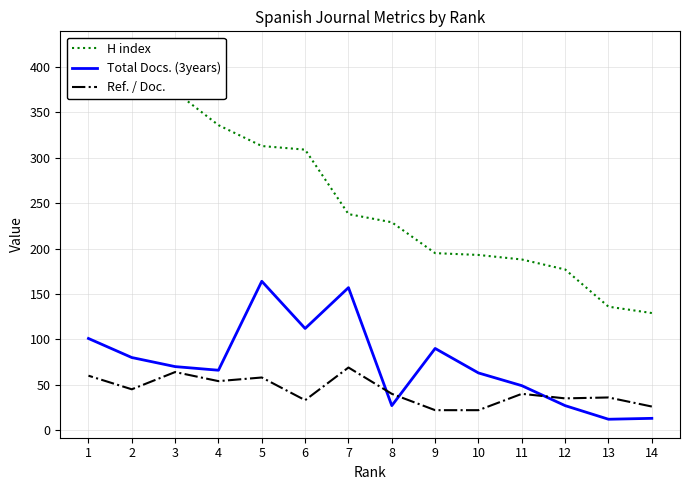

Where is Ref. / Doc. nearest to the value 45?

2